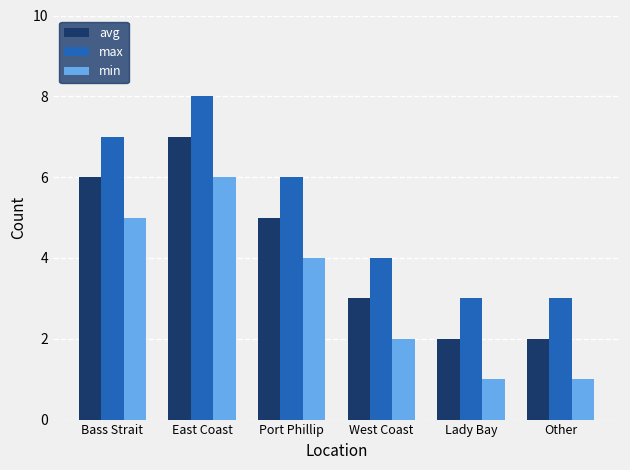

At which category is the sum across all series the highest?

East Coast